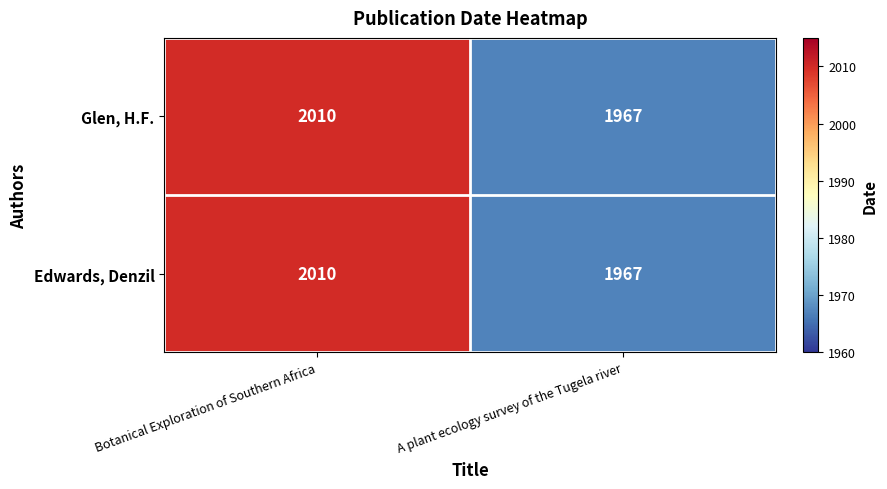

True or false: Edwards, Denzil has a value of 2838 at A plant ecology survey of the Tugela river.

False